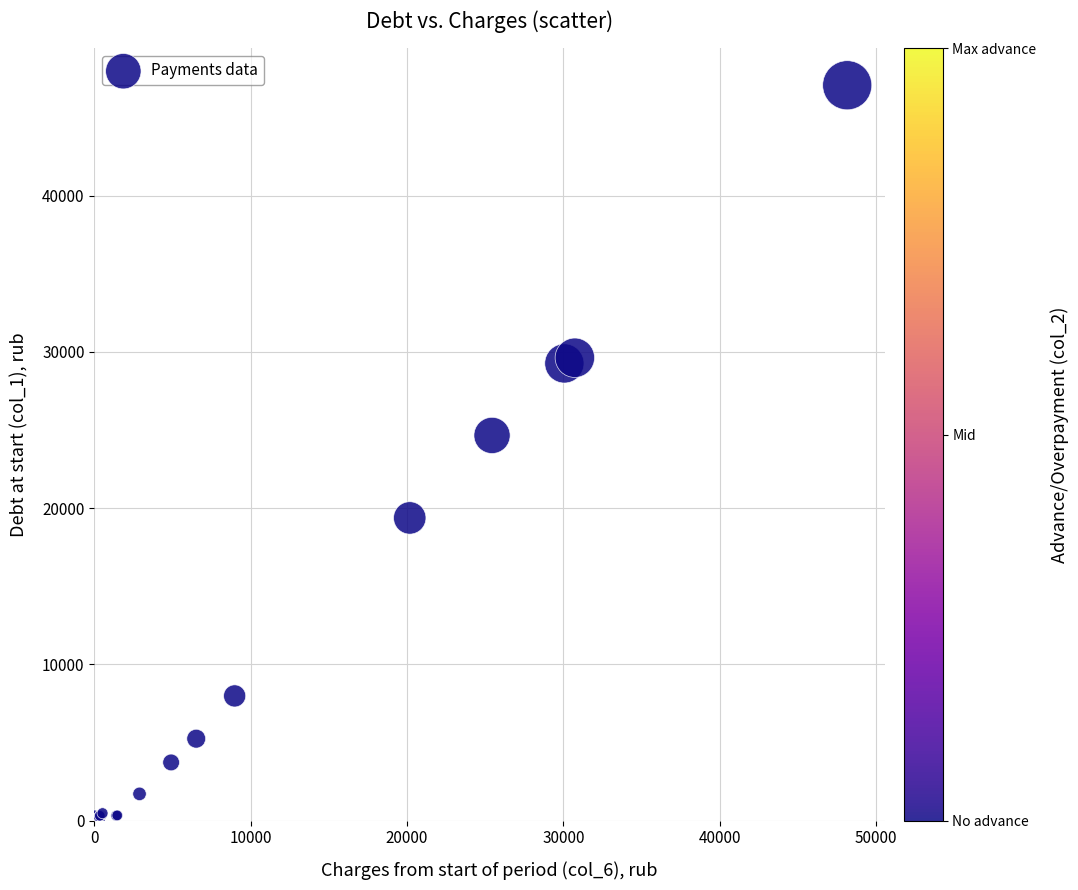

What Y value in the scatter plot is closest to 23536?

24660.3